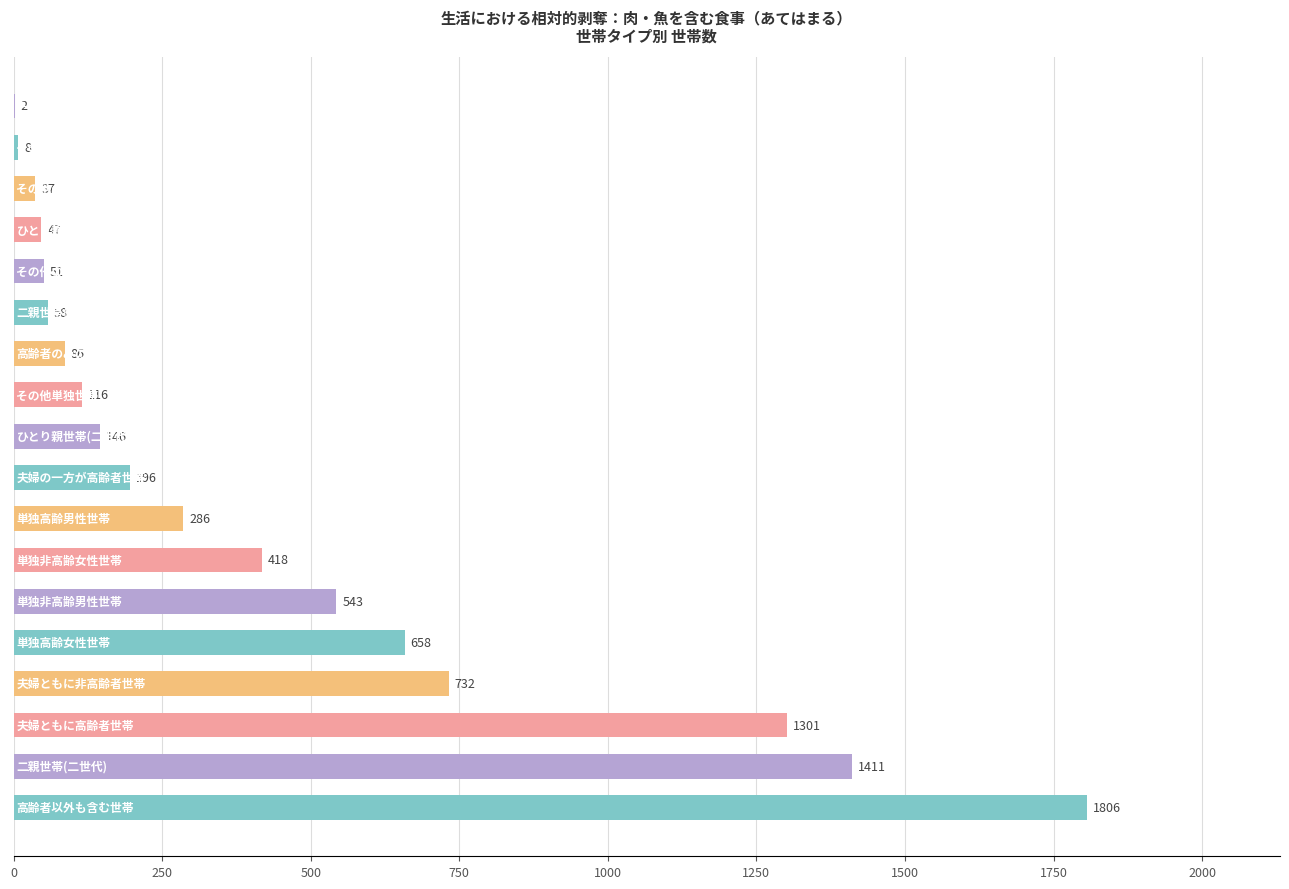

What is the sum of all values?

7902